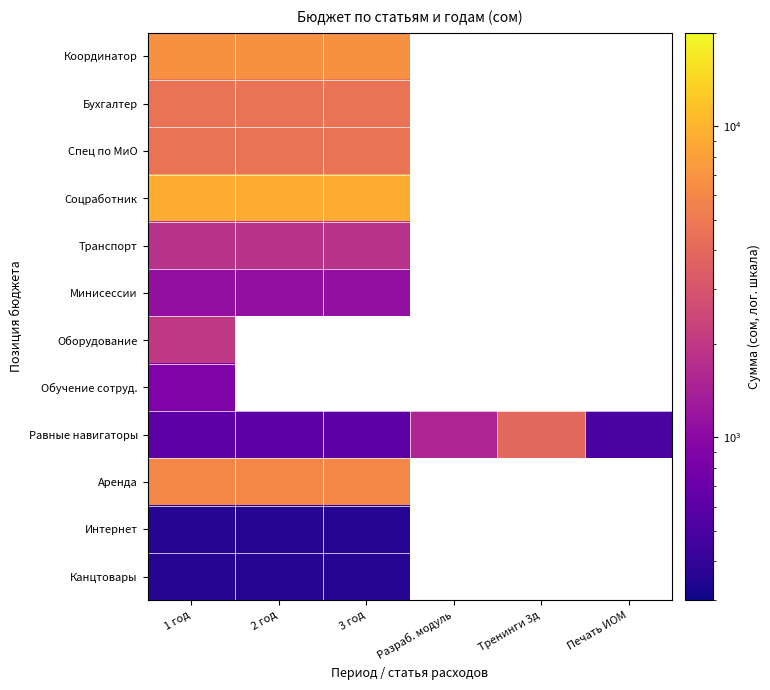

Which series changed the most between 1 год and Разраб. модуль?

Равные навигаторы